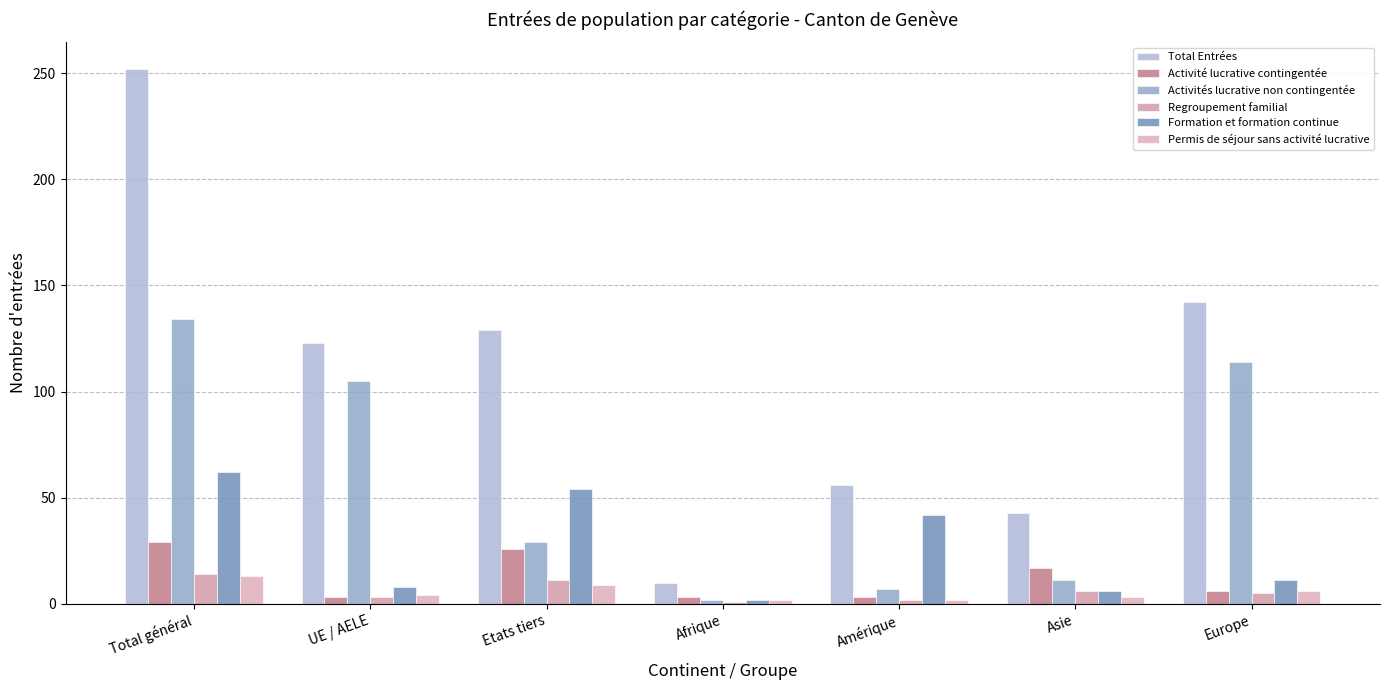

Which series has the largest range (max minus min)?

Total Entrées